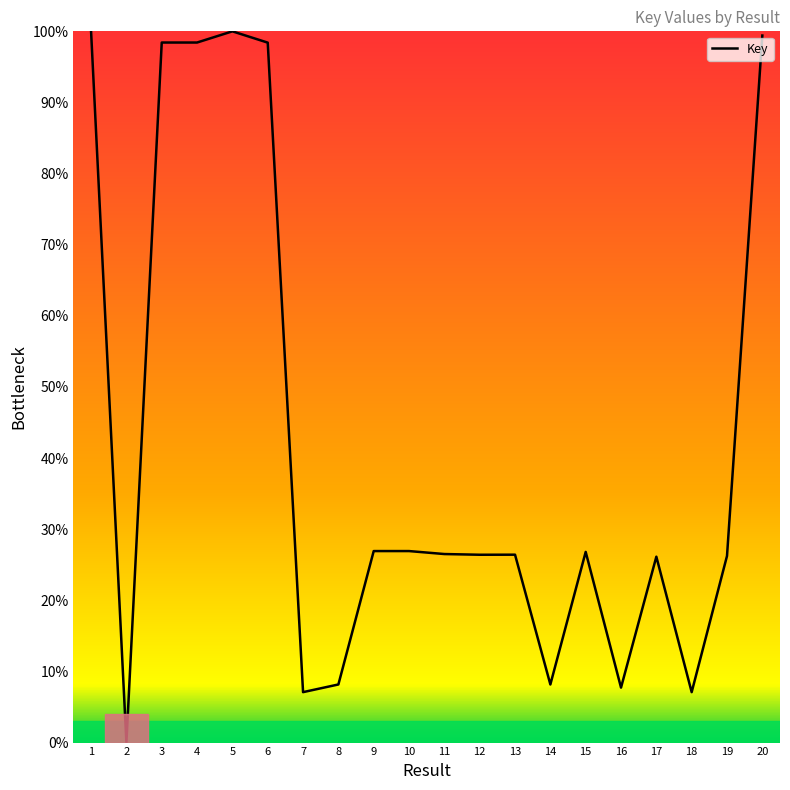

What is the change in value from 7 to 8?

+1.1